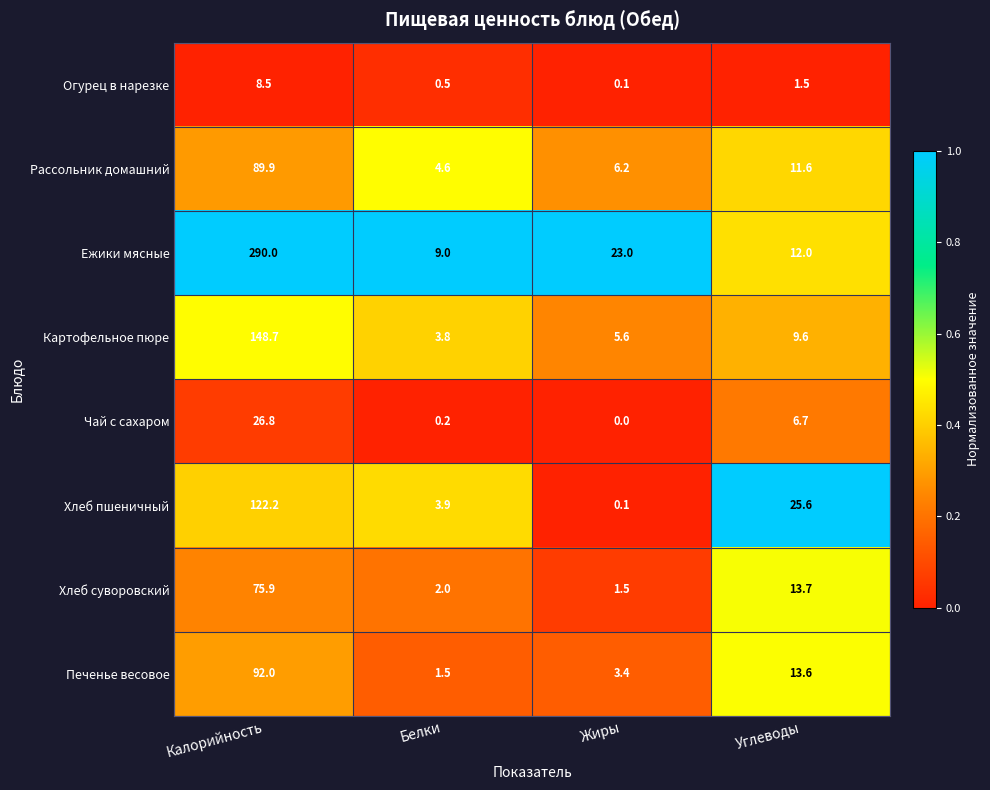

At which category is the sum across all series the highest?

Калорийность